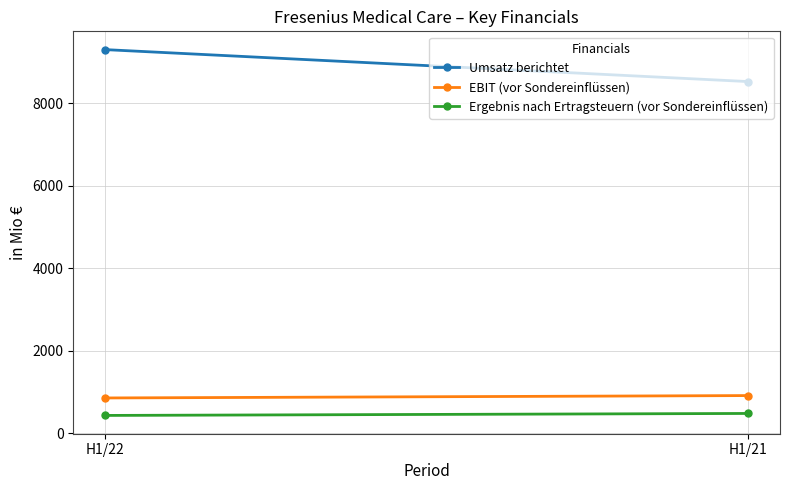

Count the number of data series in this chart.

3